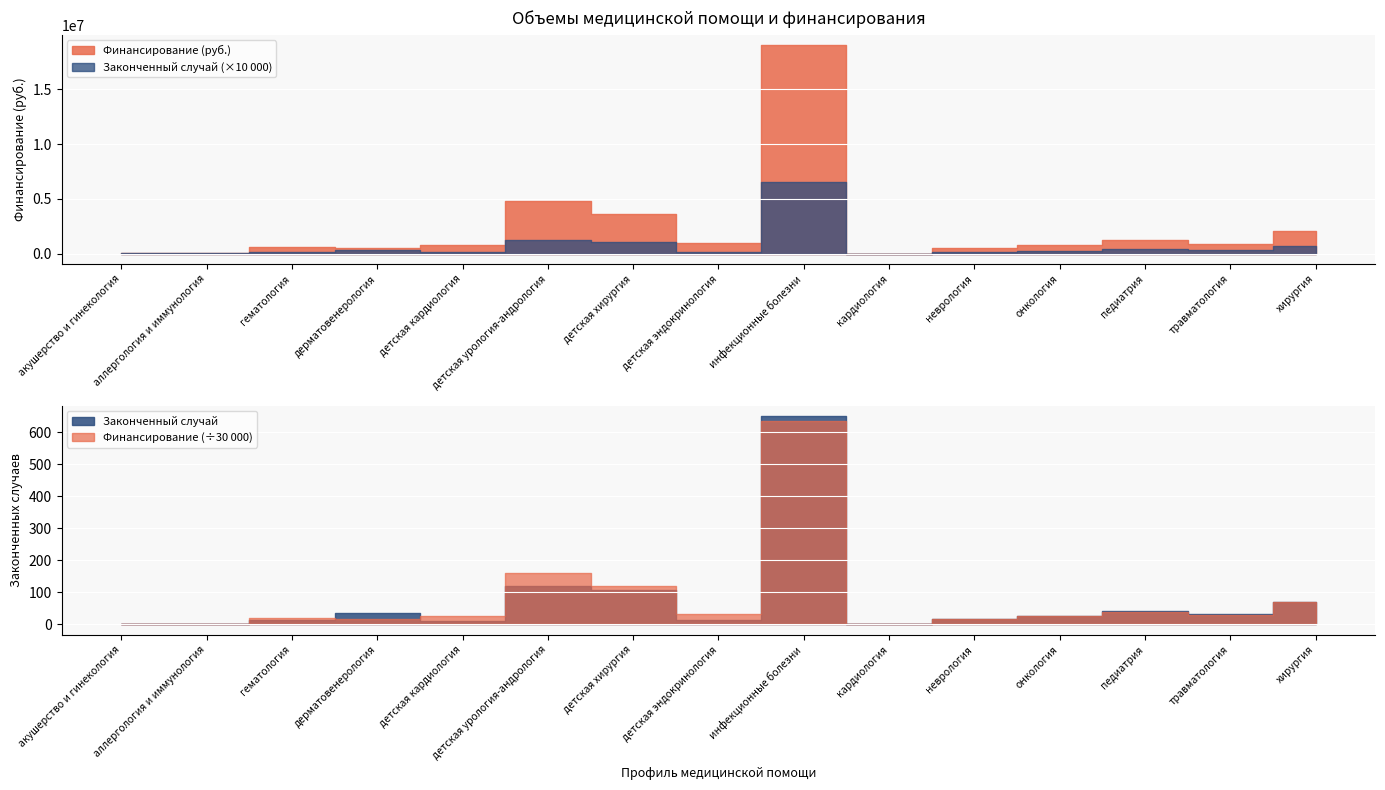

How many values in Финансирование (руб.) are above zero?

14